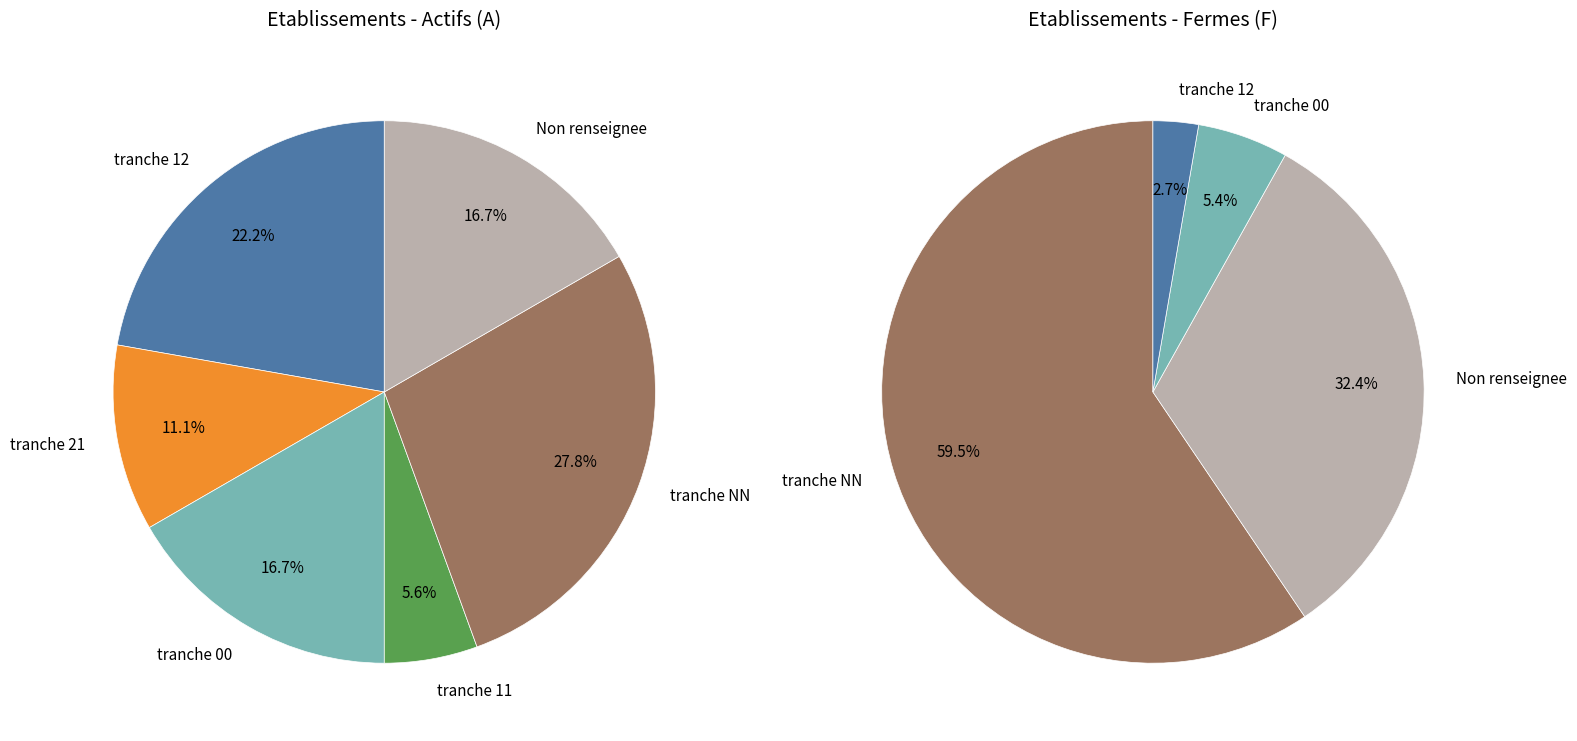

Does any single category account for the majority?

No